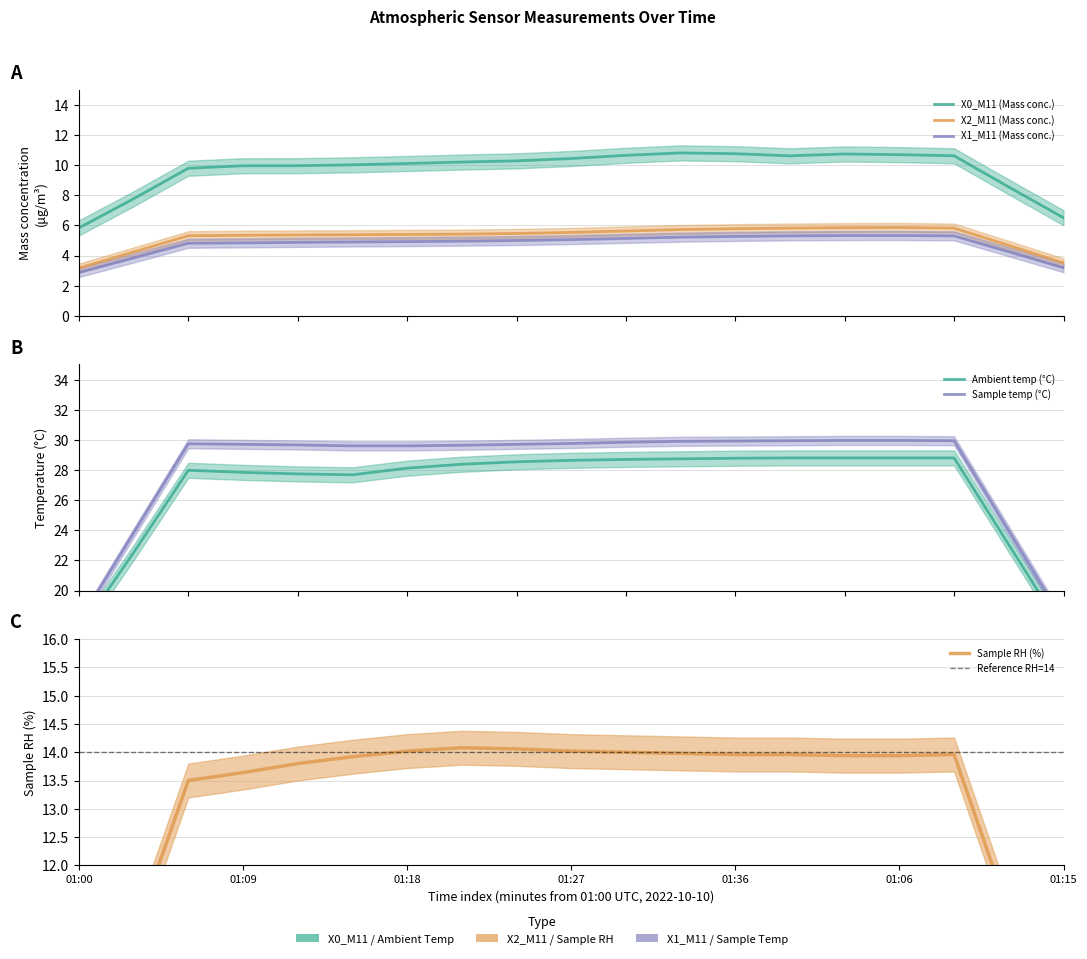

Is this an area chart (filled region under the line)?

No